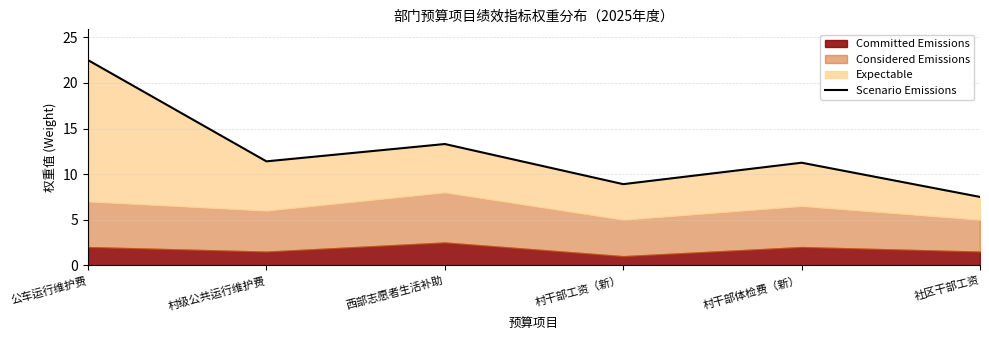

What position from the right is 社区干部工资?

1